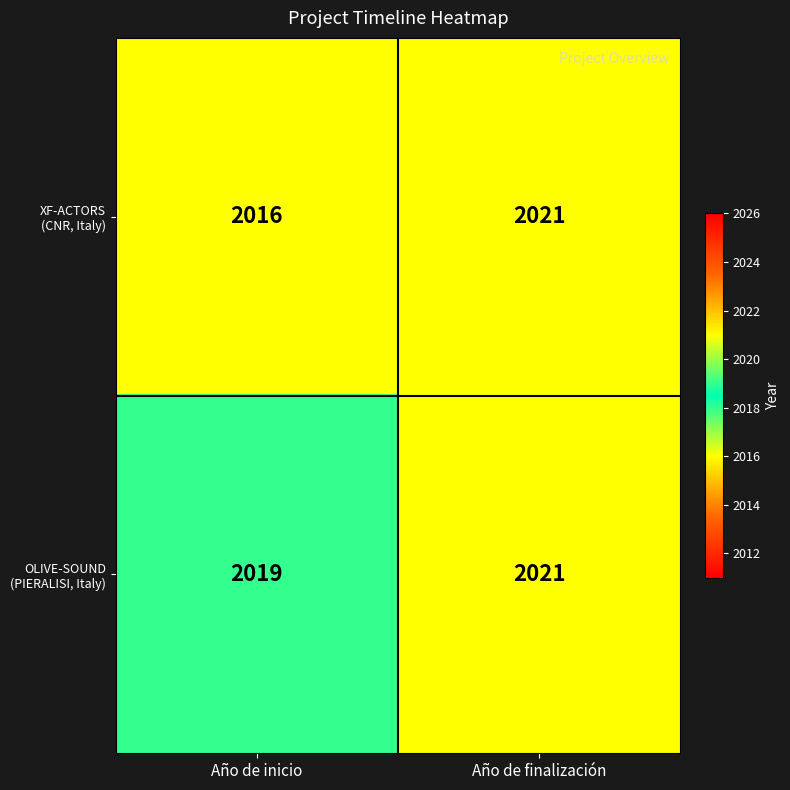

What is the total value across all series at Año de finalización?

4042